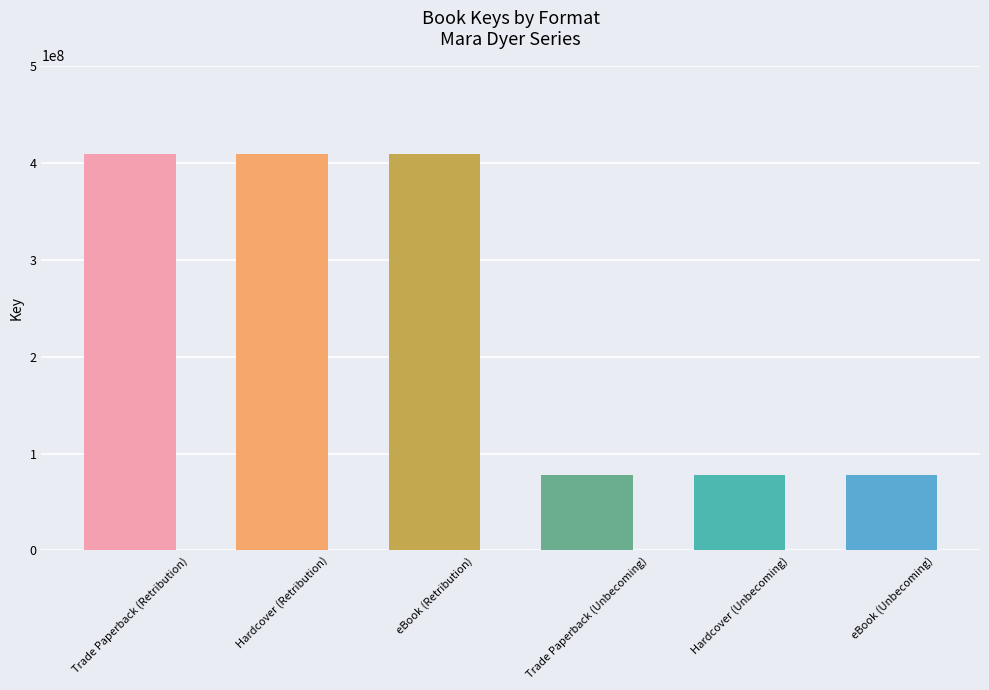

Reading left to right, transcribe all the data shown in this chart.

408629191	408629191	408629191	78193520	78193520	78193520